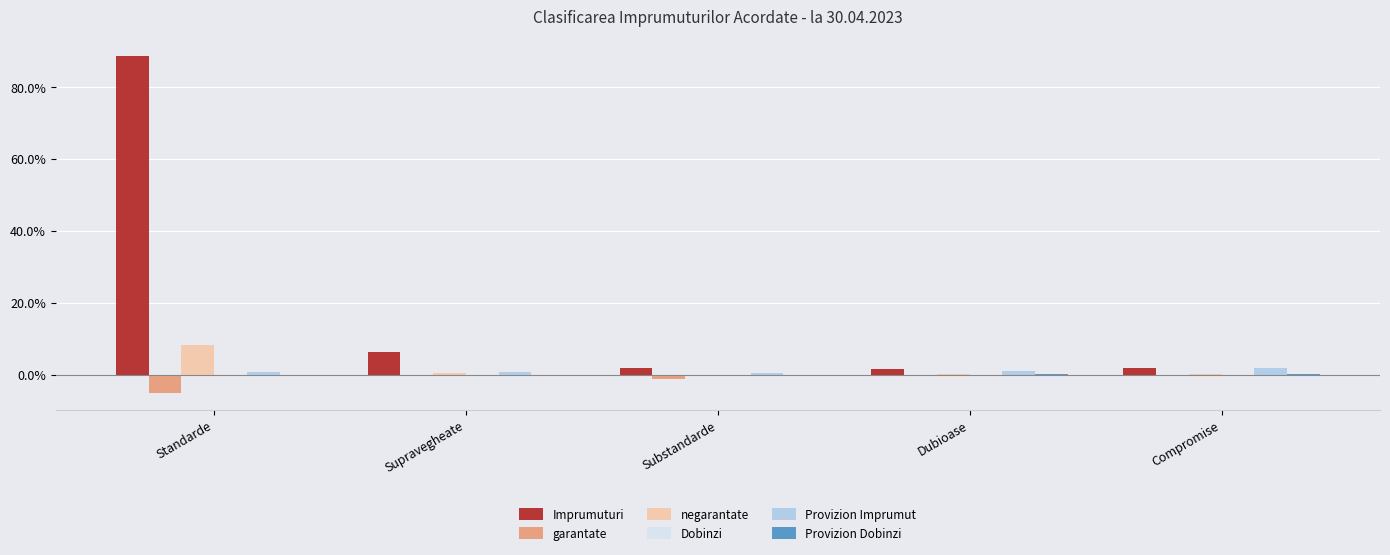

What is the maximum value shown in the chart?

88.6